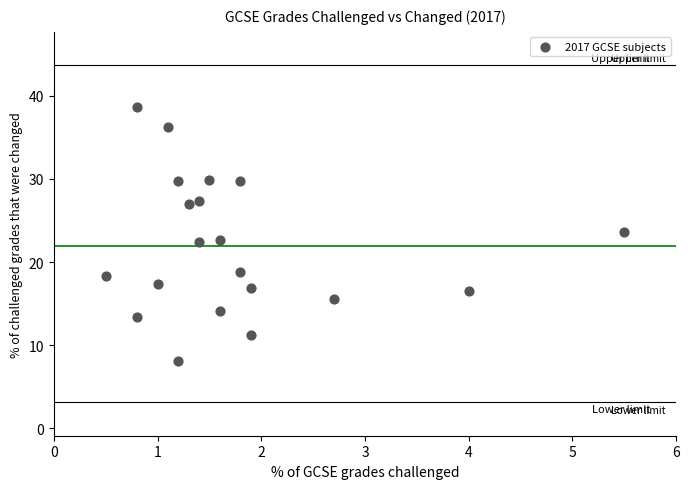

What is the range of Y values (max minus min)?

30.6